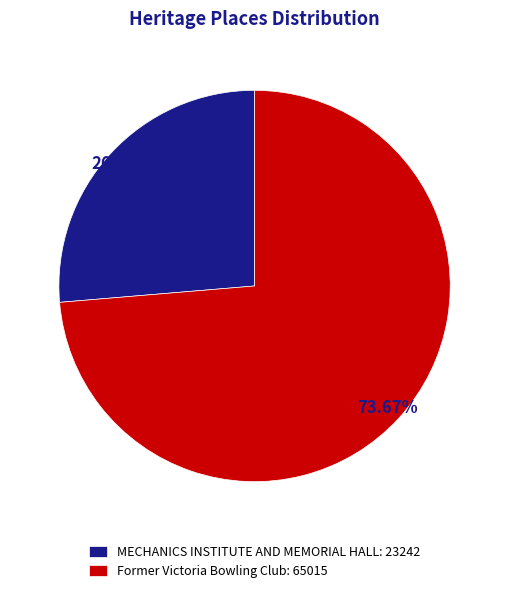

How much of the chart is everything except MECHANICS INSTITUTE AND MEMORIAL HALL?

73.7%